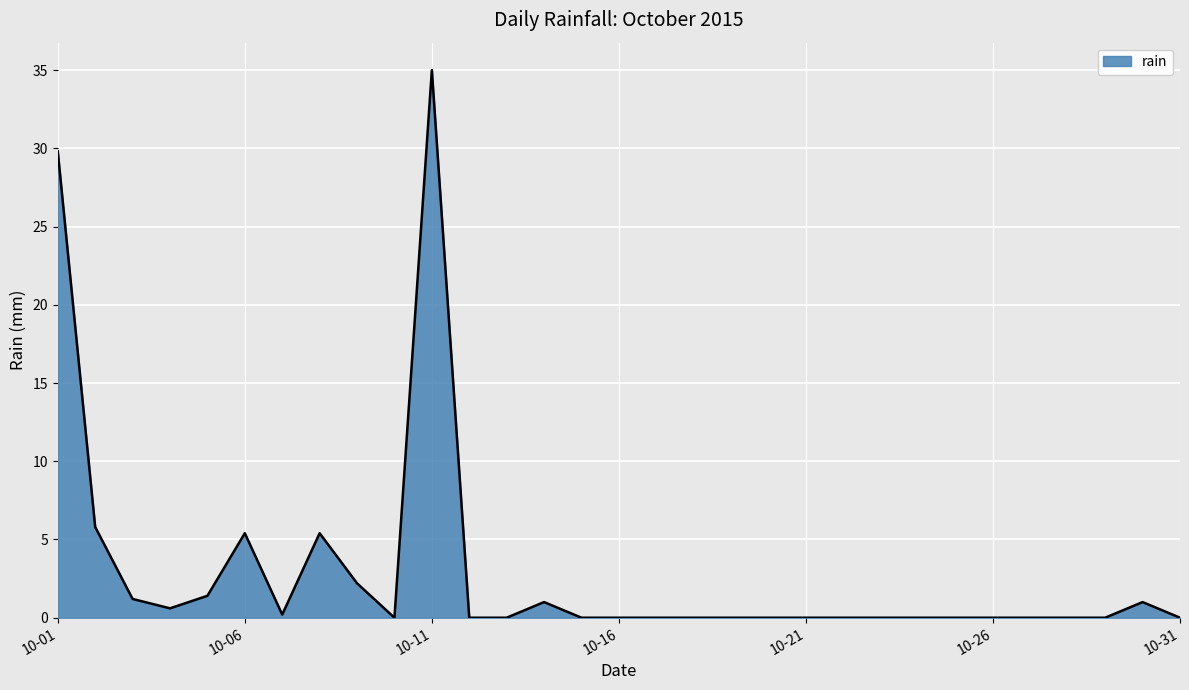

What is the difference between the maximum and minimum values?

35.0